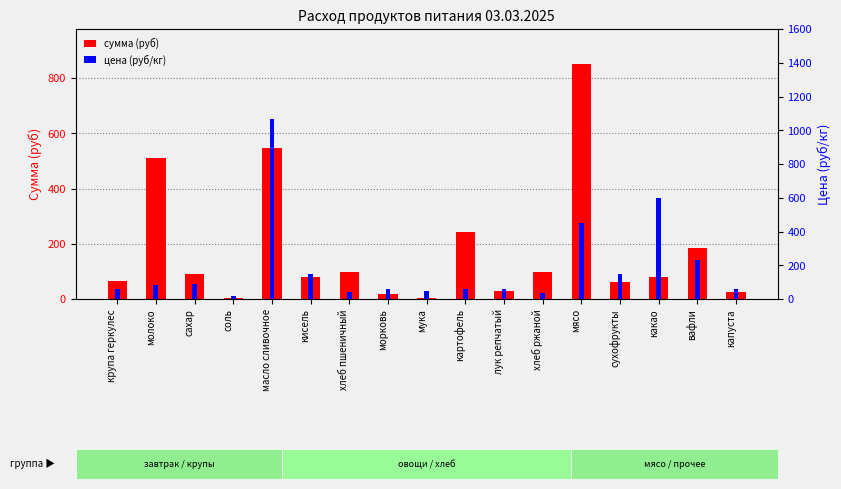

Rank the categories by сумма (руб) value from lowest to highest.

соль, мука, морковь, капуста, лук репчатый, сухофрукты, крупа геркулес, кисель, какао, сахар, хлеб пшеничный, хлеб ржаной, вафли, картофель, молоко, масло сливочное, мясо